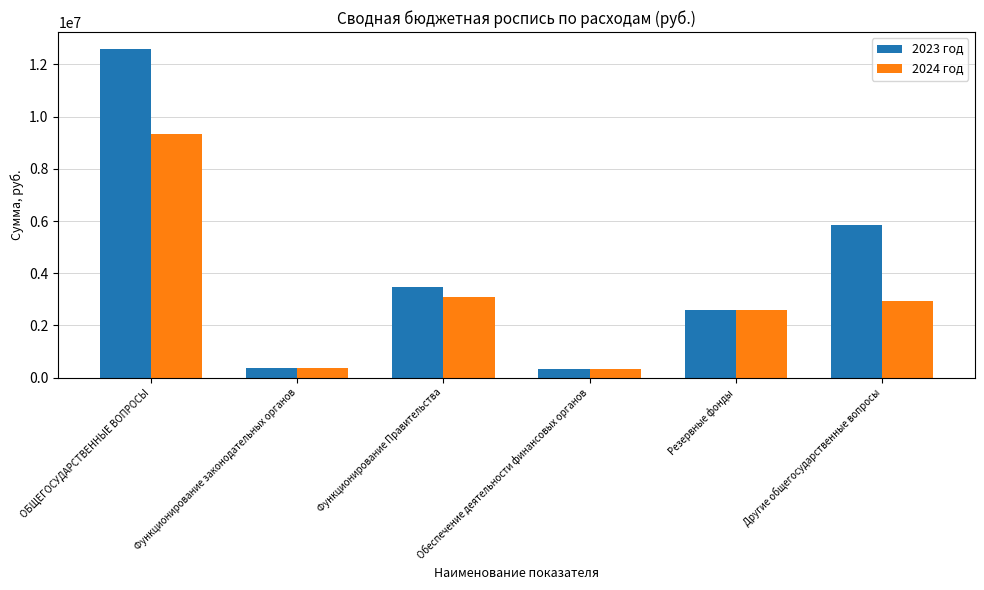

At which category is the sum across all series the highest?

ОБЩЕГОСУДАРСТВЕННЫЕ ВОПРОСЫ